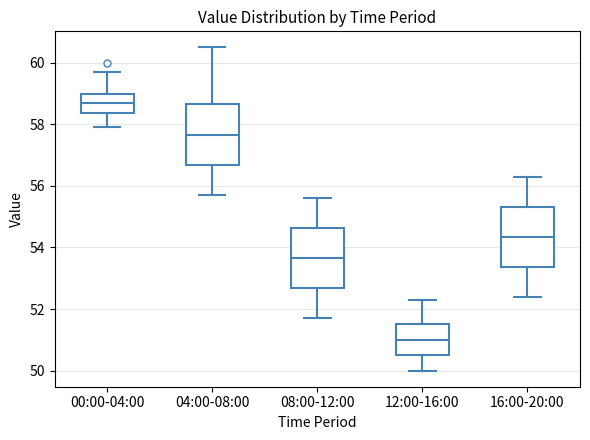

Where does the lower whisker of the box for 00:00-04:00 end on the y-axis? The values are not printed on the chart, so give them approximately, as read against the axis.

58.0